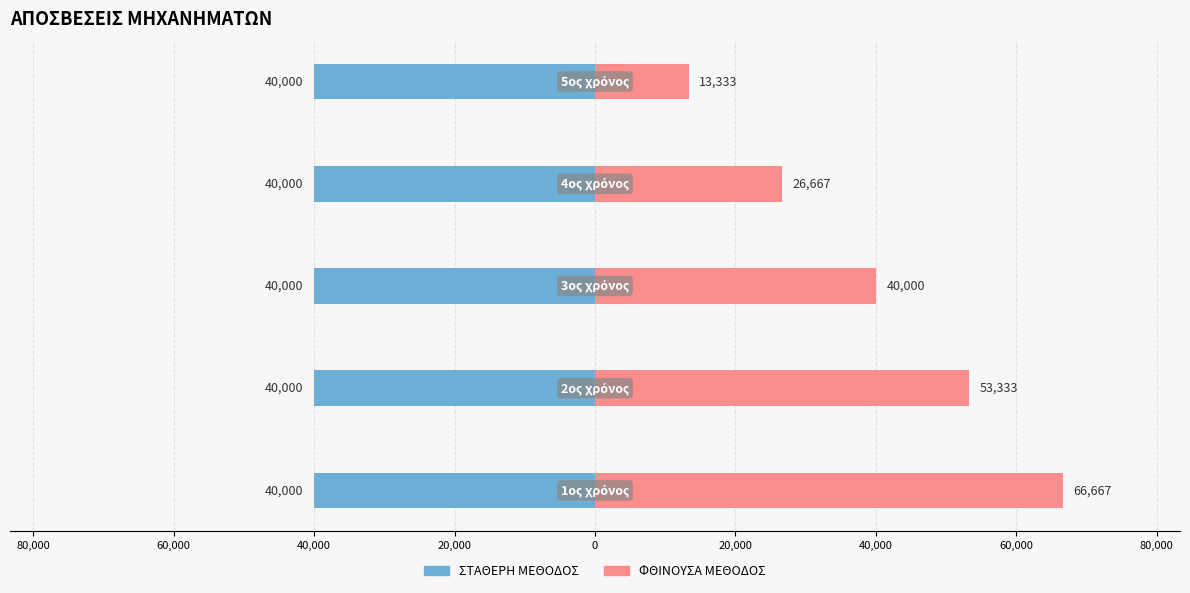

At how many categories does at least one series exceed 37578?

3